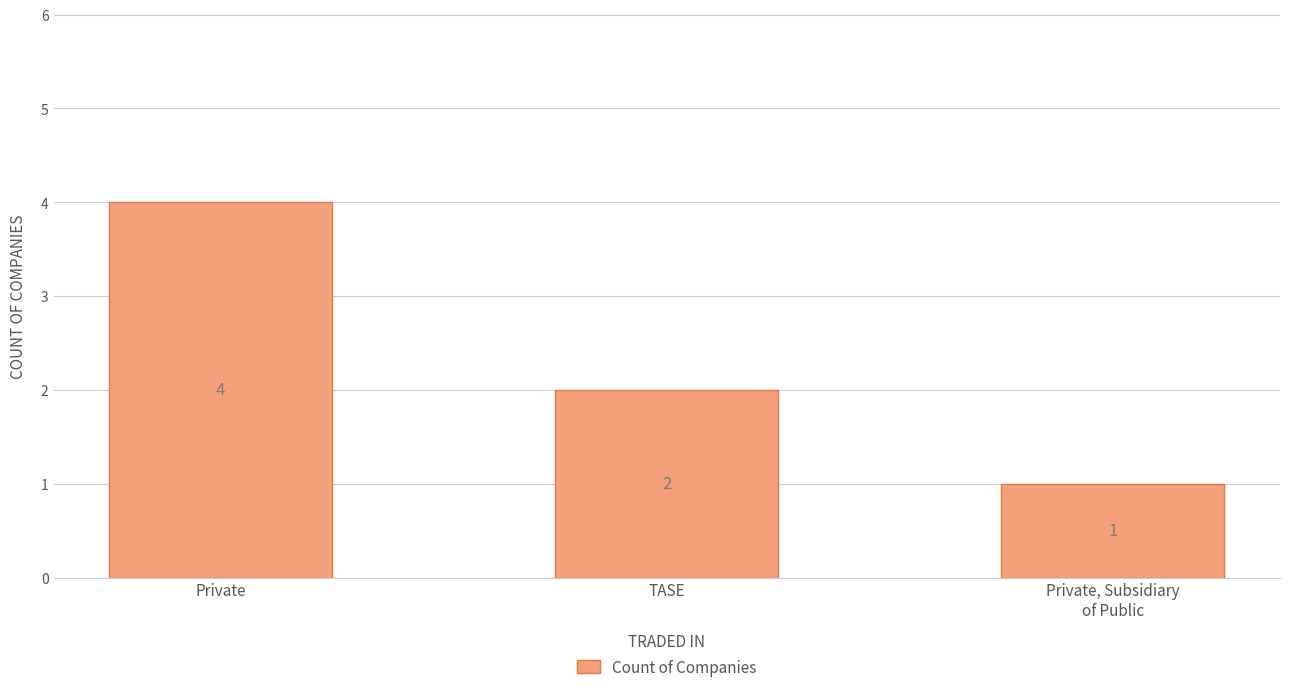

Is it true that the value at Private, Subsidiary
of Public is 0?

False